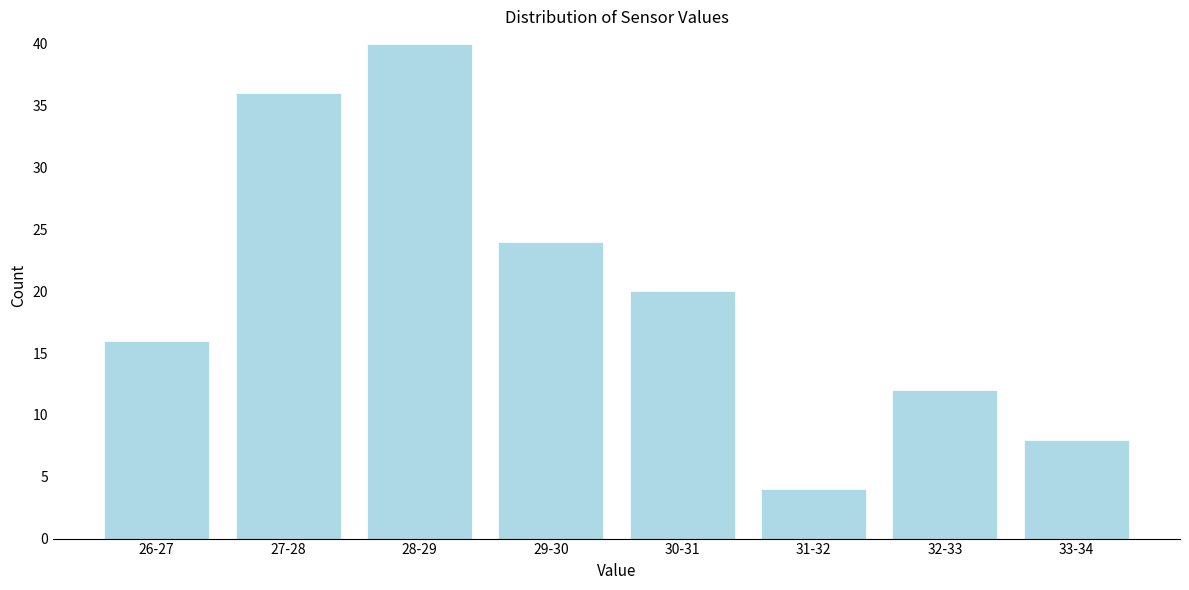

Reading left to right, list all the values displayed in this chart.

16	36	40	24	20	4	12	8